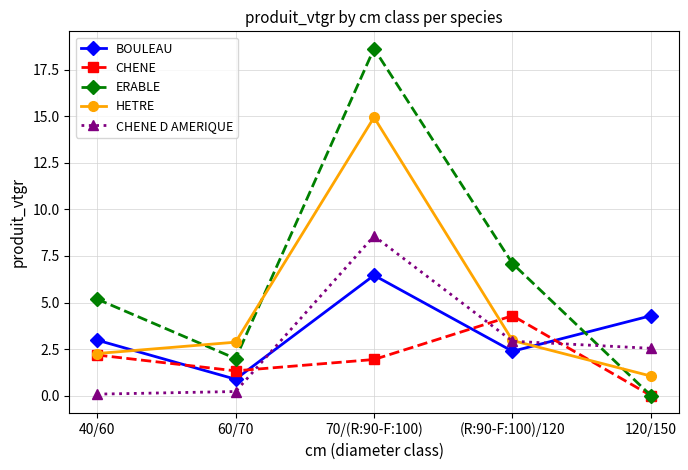

Reading left to right, extract all data points from this chart.

BOULEAU: 3.0	0.9	6.5	2.4	4.3
CHENE: 2.2	1.3	1.9	4.3	0.0
ERABLE: 5.2	2.0	18.6	7.1	0.0
HETRE: 2.3	2.9	14.9	3.0	1.1
CHENE D AMERIQUE: 0.1	0.2	8.6	2.9	2.5